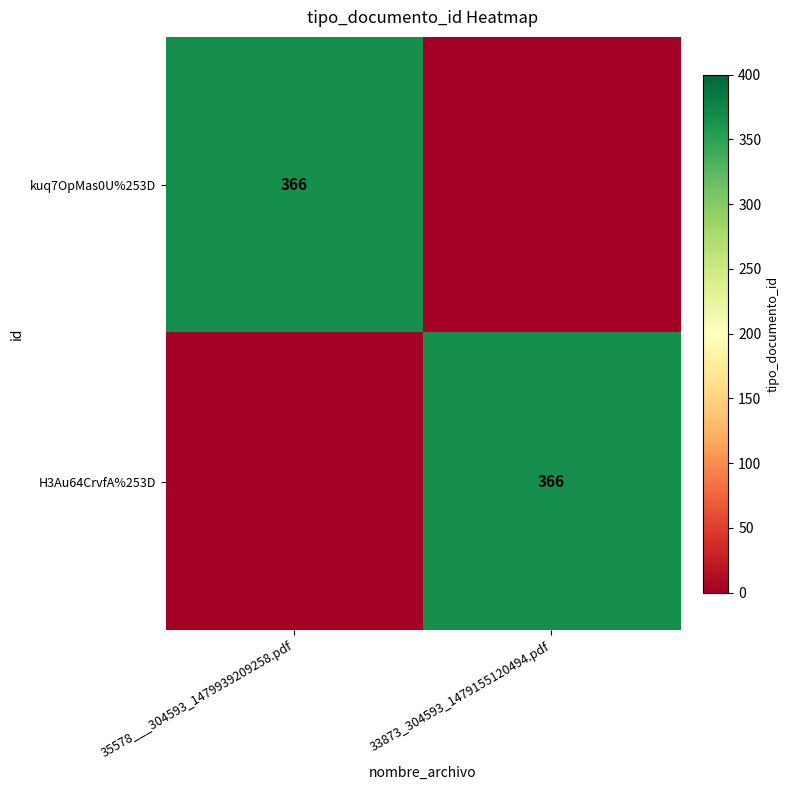

Is it true that H3Au64CrvfA%253D equals 572 at 33873_304593_1479155120494.pdf?

False